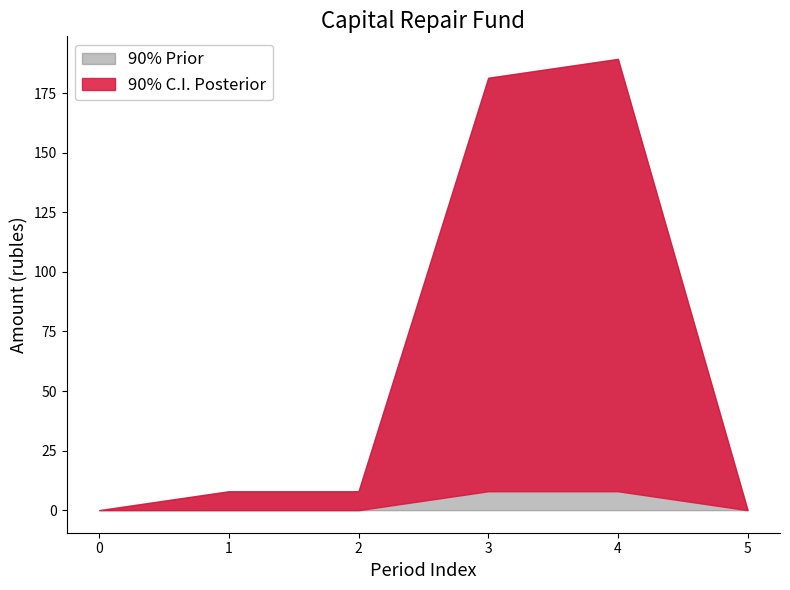

Is the value of lower_red at 3 greater than the value of upper_red at 2?

No